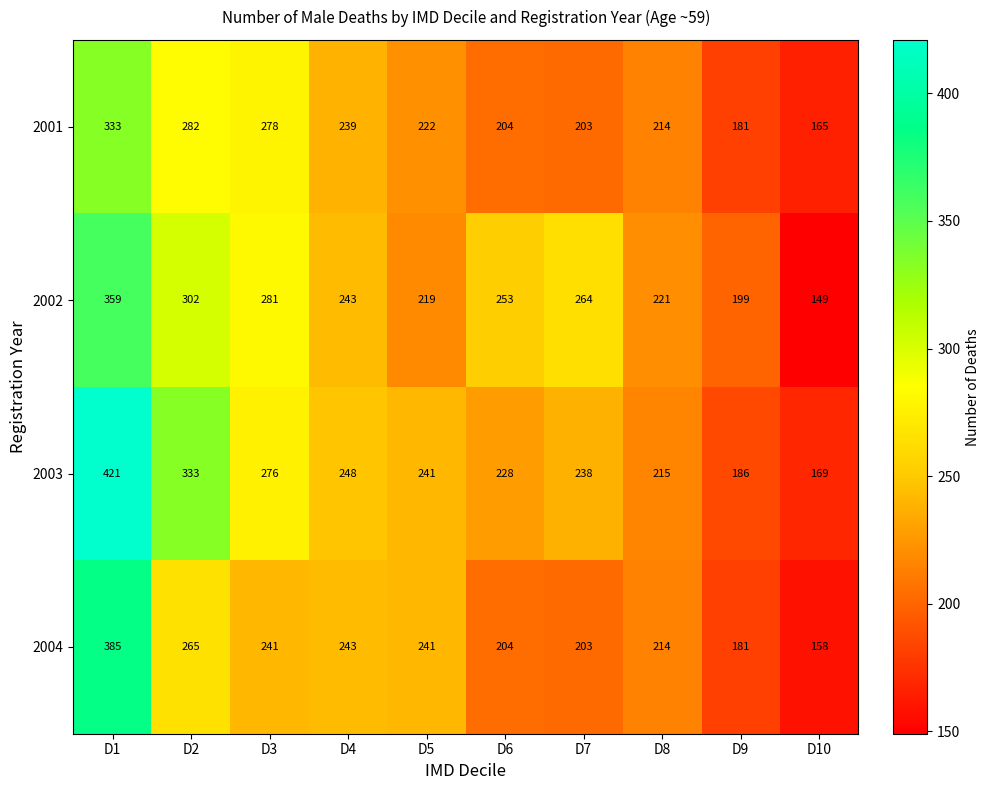

At which label is 2003 closest to 295?

D3